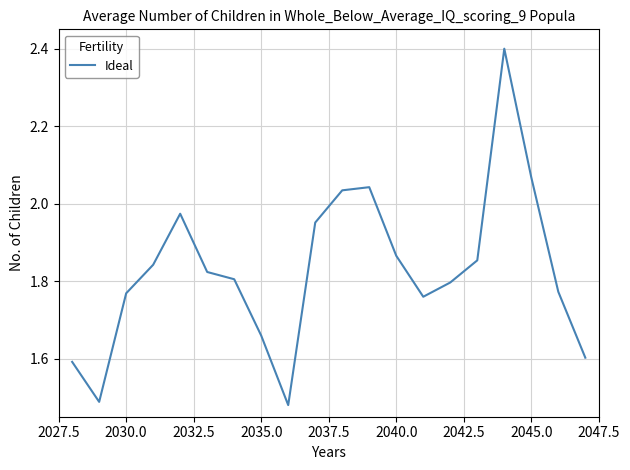

What is the difference between the maximum and minimum values?

0.9